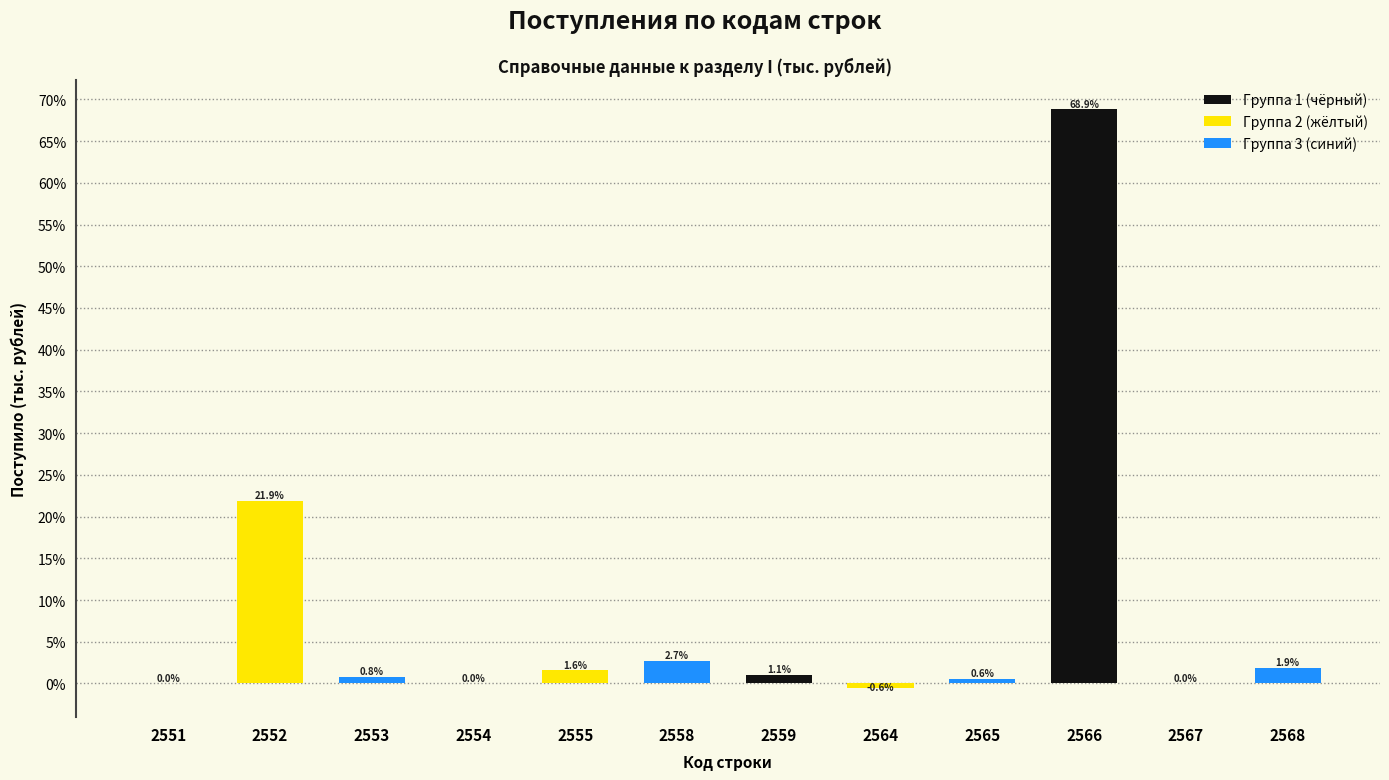

What is the sum of all values?

98.9